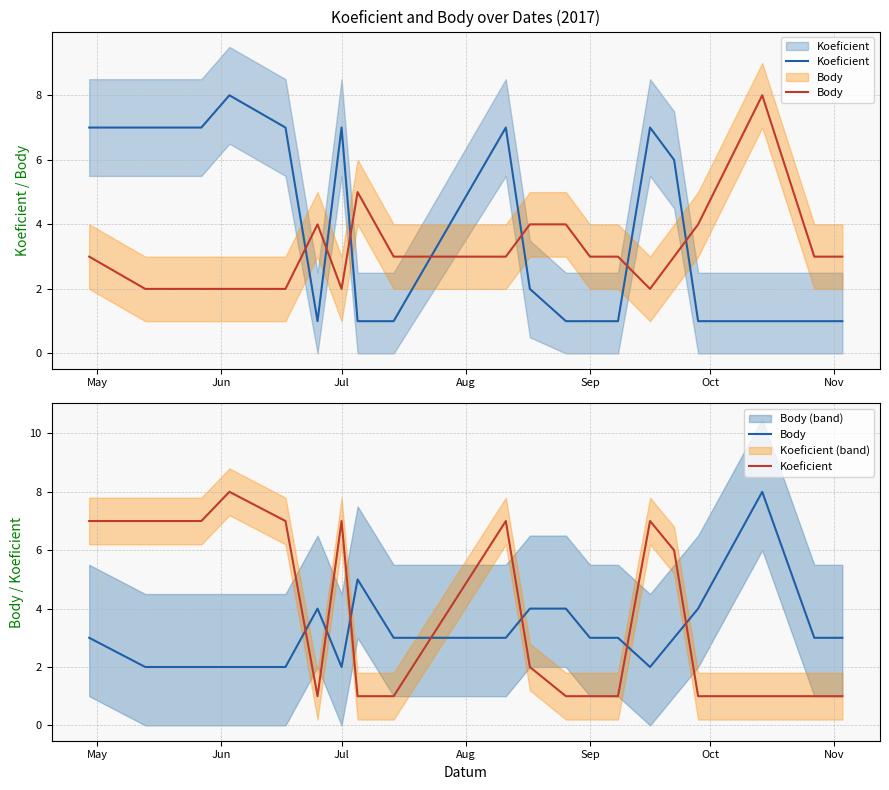

At which label does Koeficient reach its minimum?

Nov